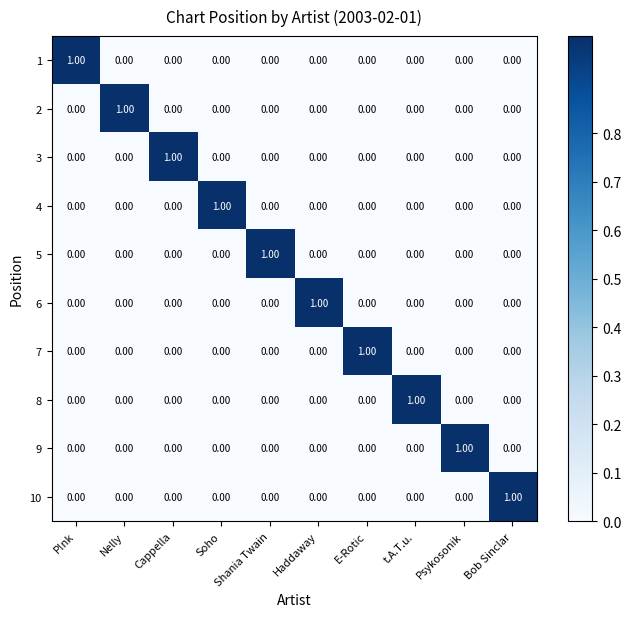

At how many categories does at least one series exceed 0?

10